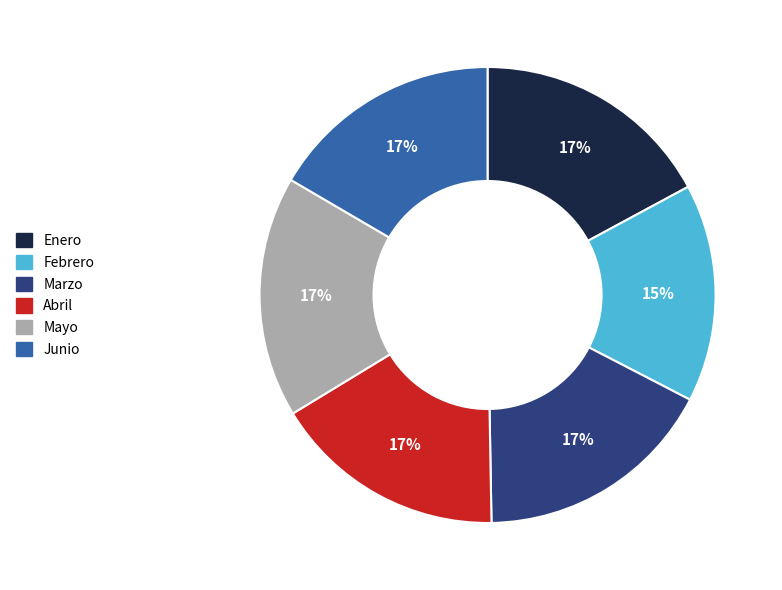

Approximately how many times larger is the value at Junio compared to Mayo?

1.0